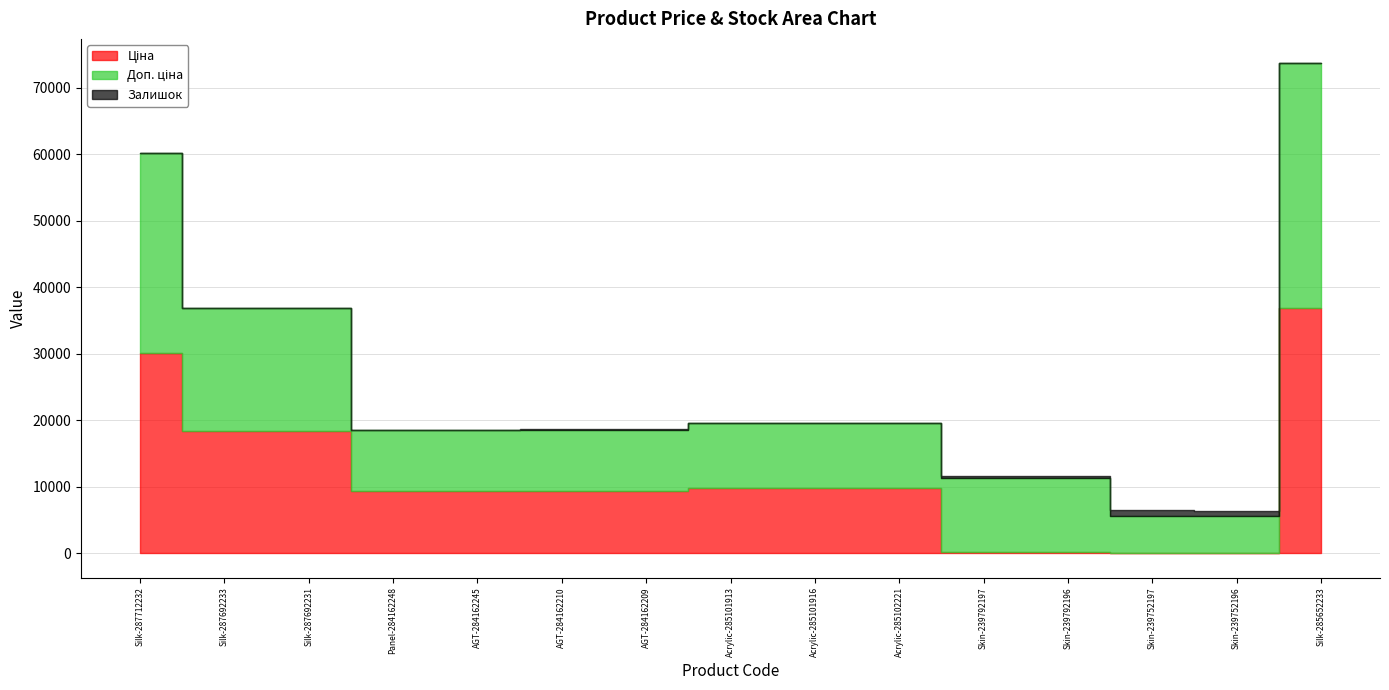

What is the sum of all Залишок values?

2346.0